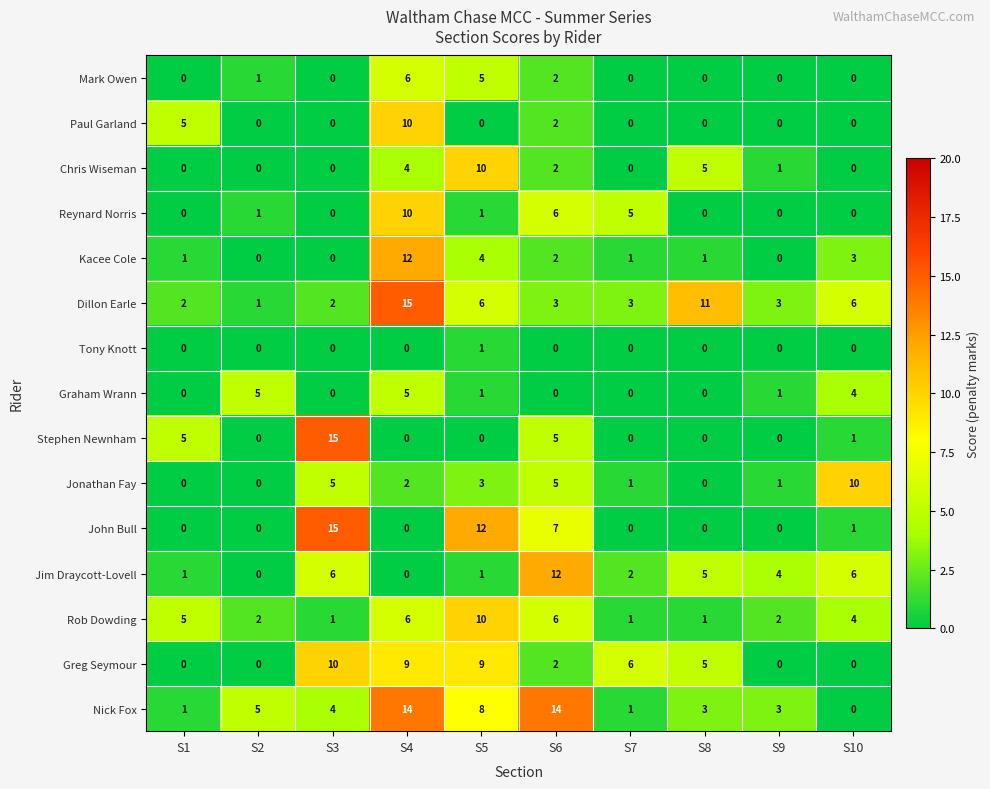

Which series has the largest total across all categories?

Nick Fox